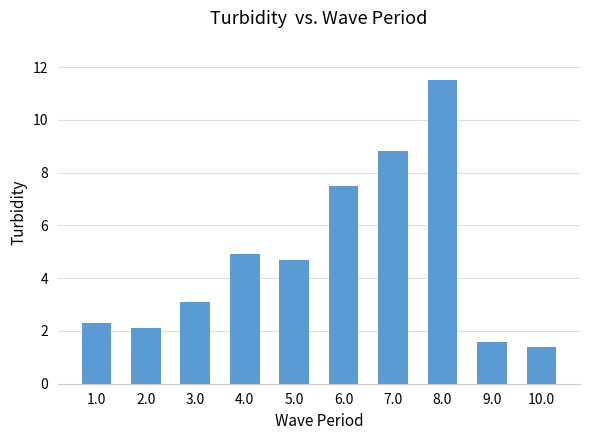

Reading left to right, what are all the values shown in this chart?

1.0=2.3	2.0=2.1	3.0=3.1	4.0=4.9	5.0=4.7	6.0=7.5	7.0=8.8	8.0=11.5	9.0=1.6	10.0=1.4